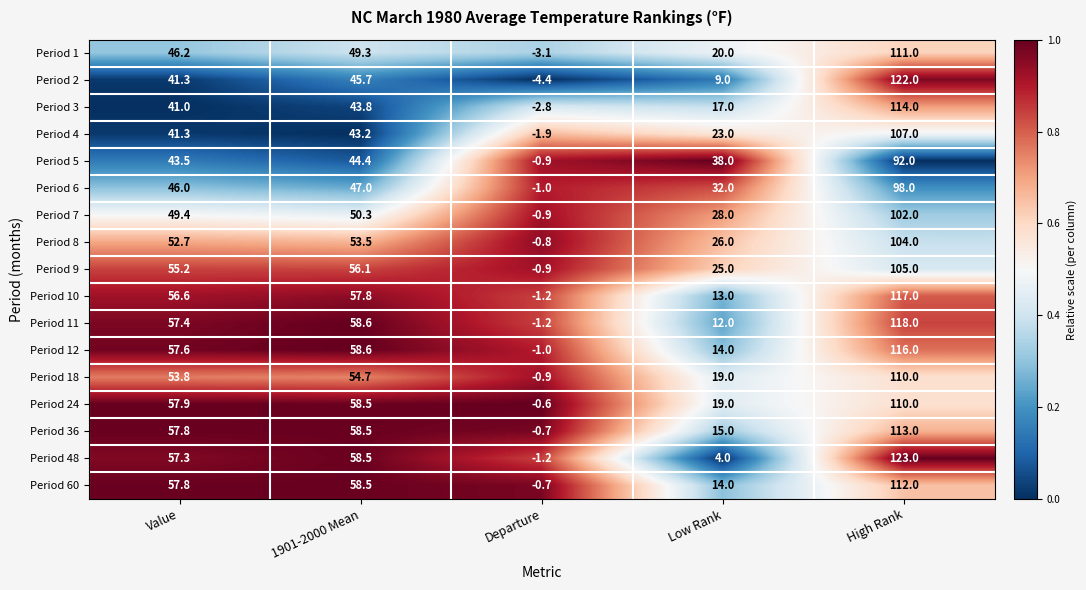

What is the maximum value for Period 24?

110.0